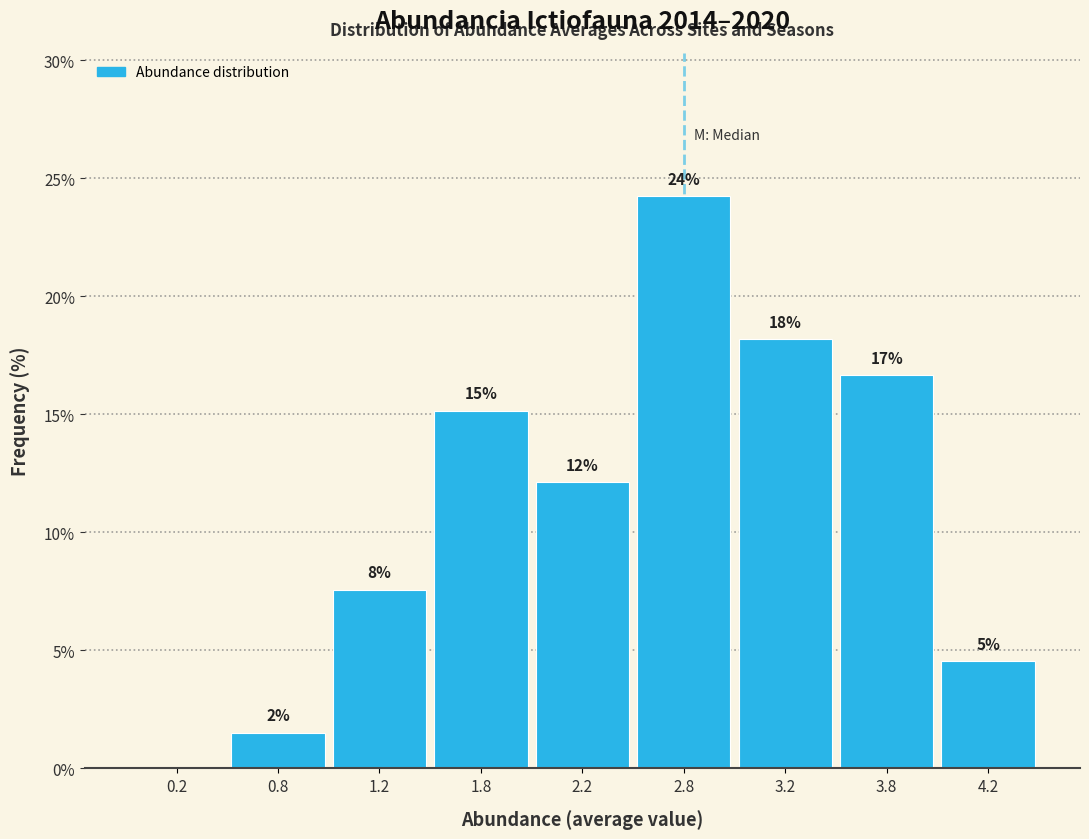

Are the bars horizontal?

No